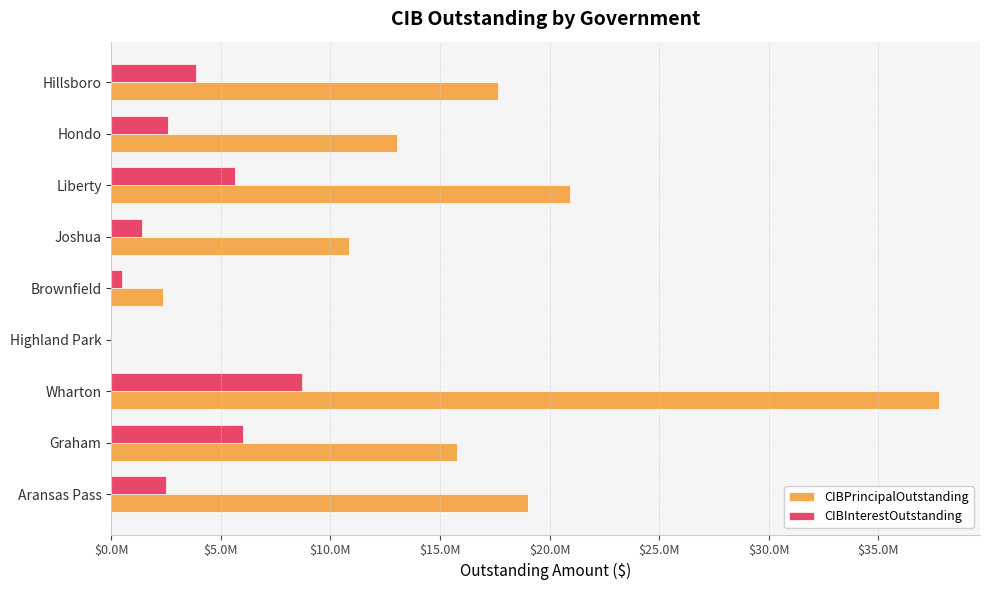

At which label does CIBInterestOutstanding reach its peak?

Wharton